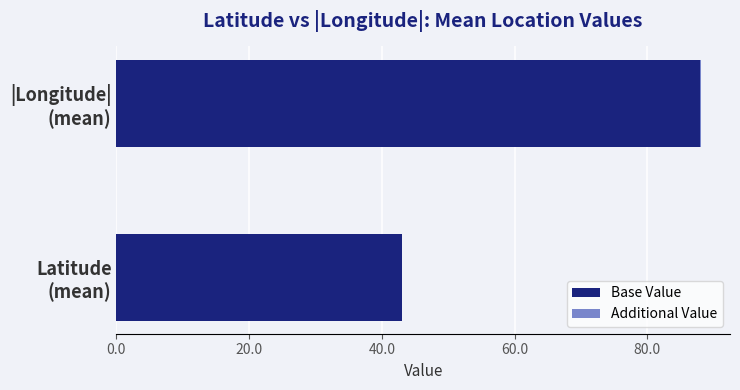

What is the sum of all Base Value values?

131.0